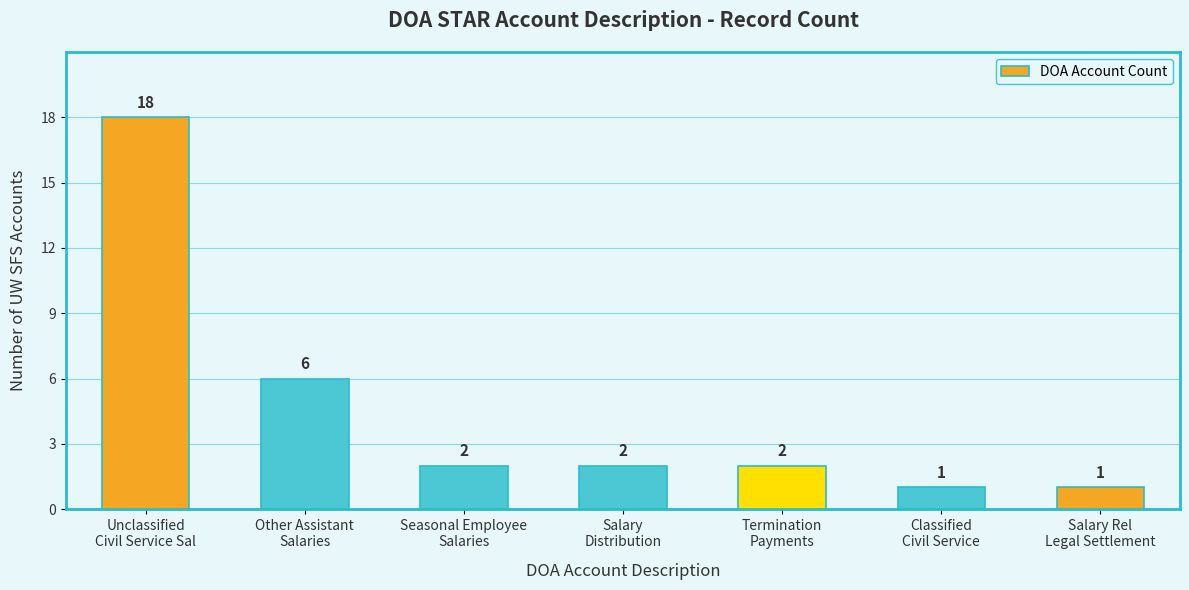

How many bars are there in total?

7